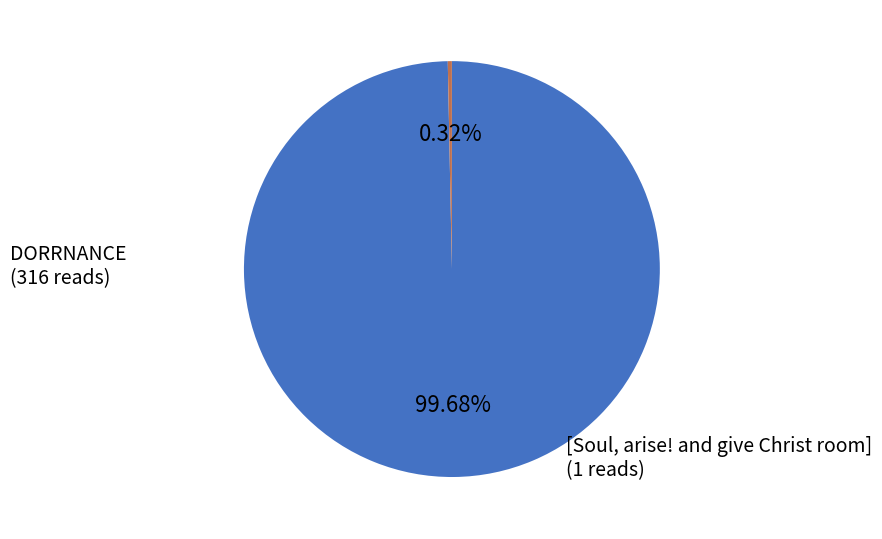

What is the largest slice in the pie chart?

DORRNANCE